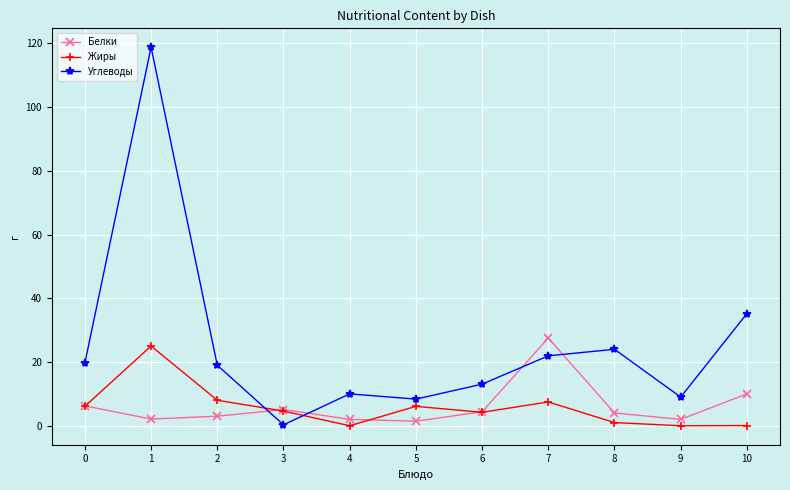

True or false: Белки and Жиры cross at least once.

True